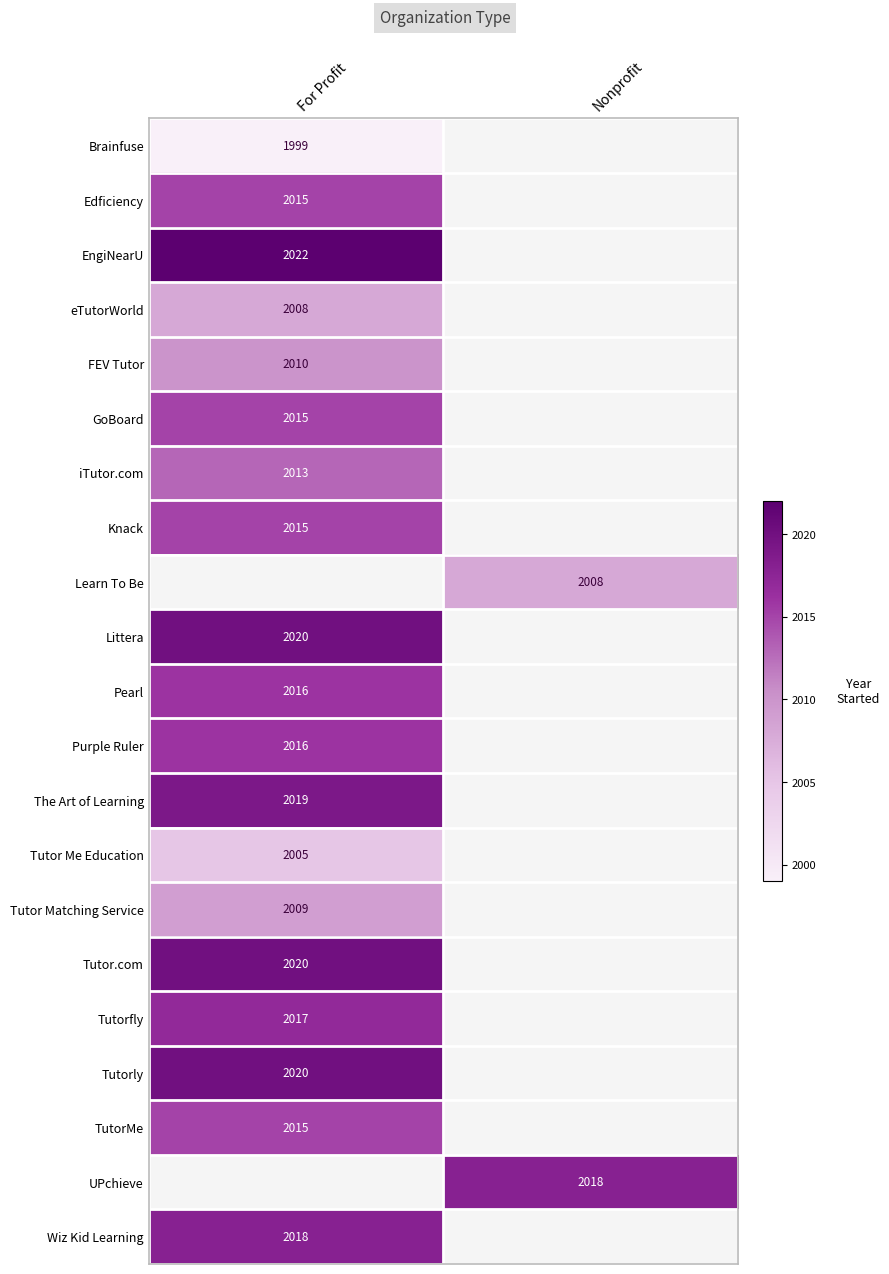

How many data points does each series have?

2